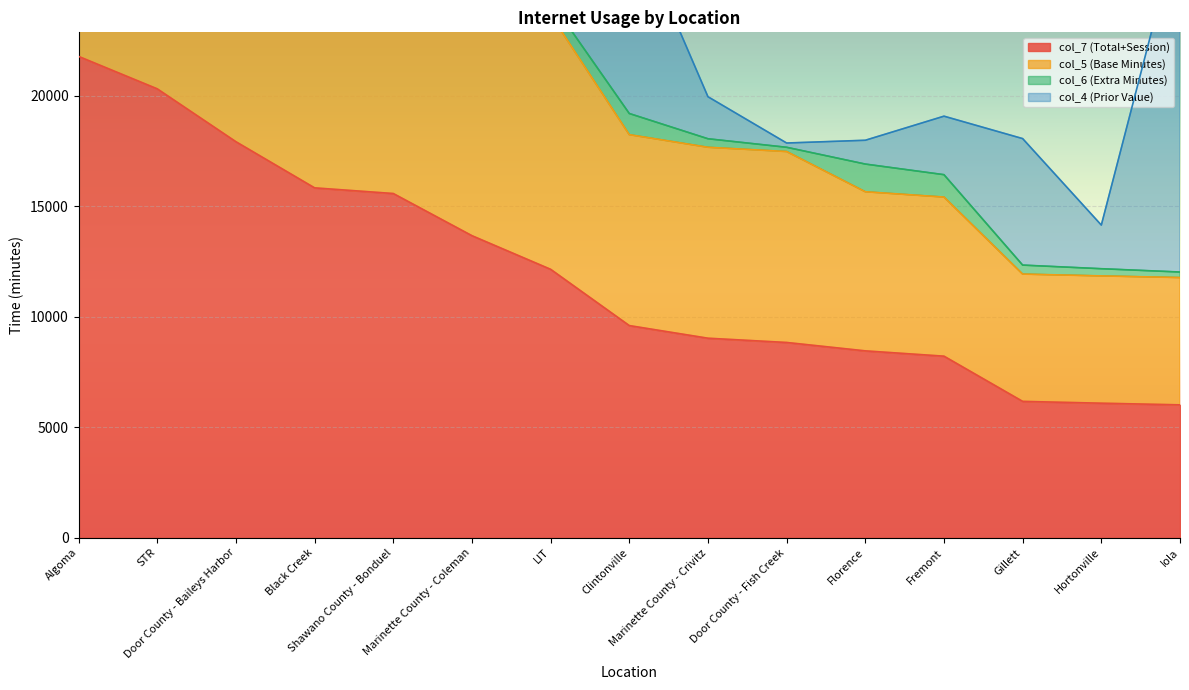

At which category is the sum across all series the highest?

Algoma